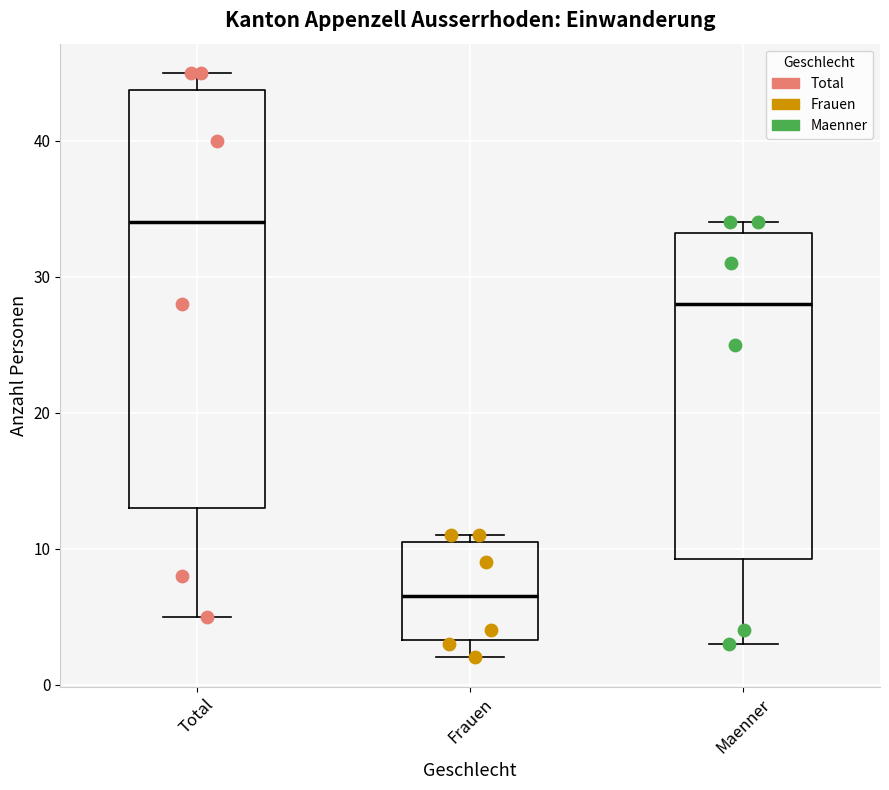

Where does the median line of the box for Maenner sit on the y-axis? The values are not printed on the chart, so give them approximately, as read against the axis.

28